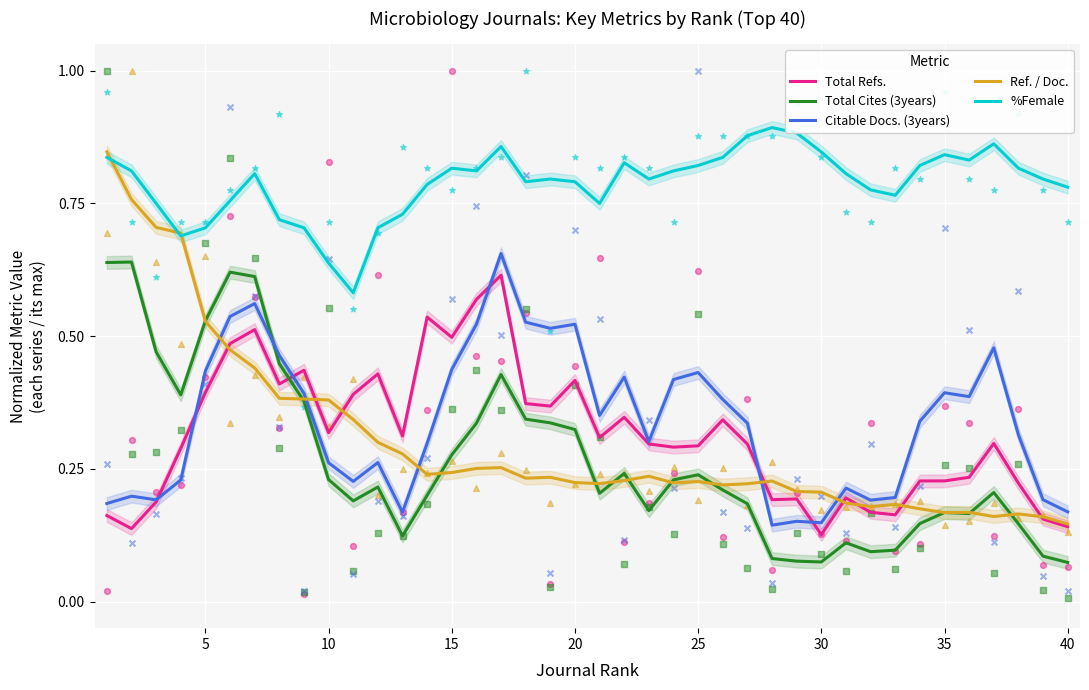

At how many categories does at least one series exceed 0?

40